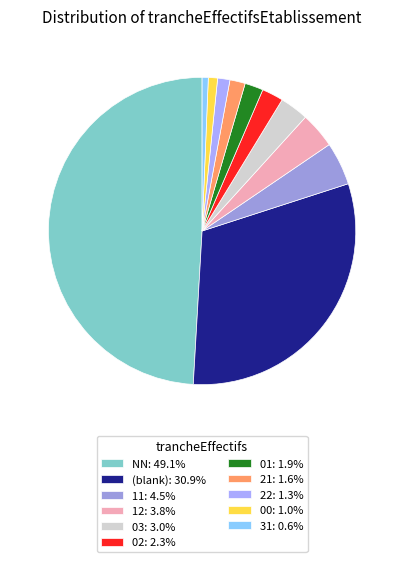

How many segments does this pie chart have?

11